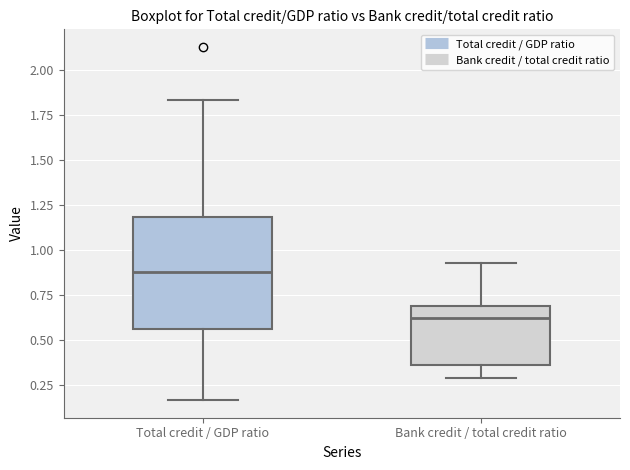

Comparing the boxes themselves (not the whiskers), which one is the tallest?

Total credit / GDP ratio